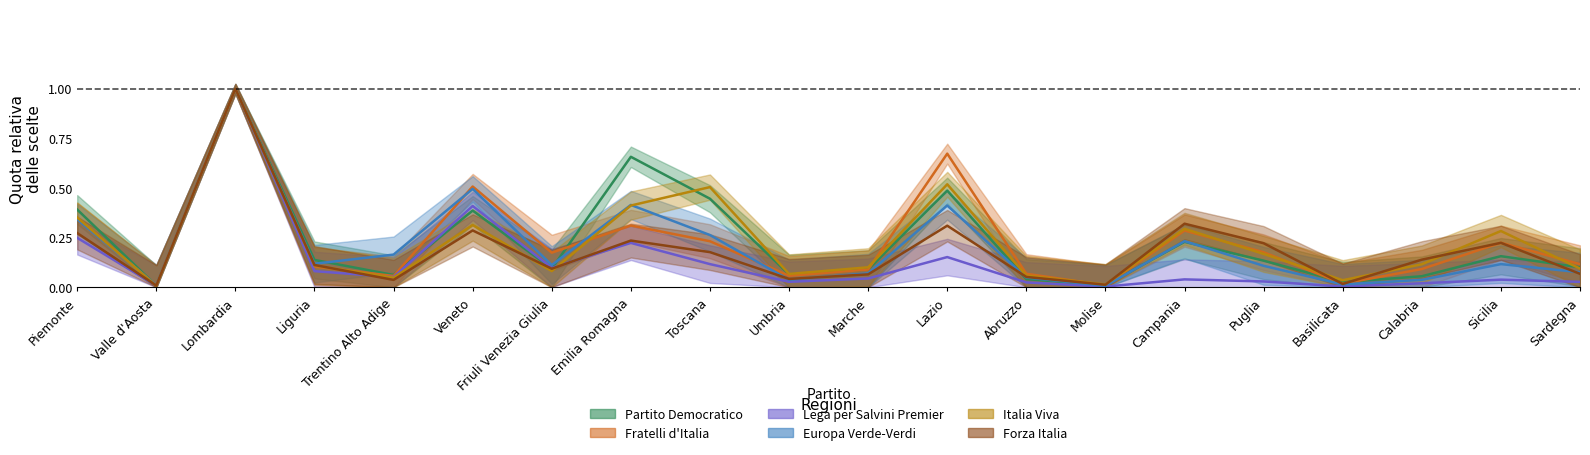

What is the sum of all Europa Verde-Verdi values?

4.1